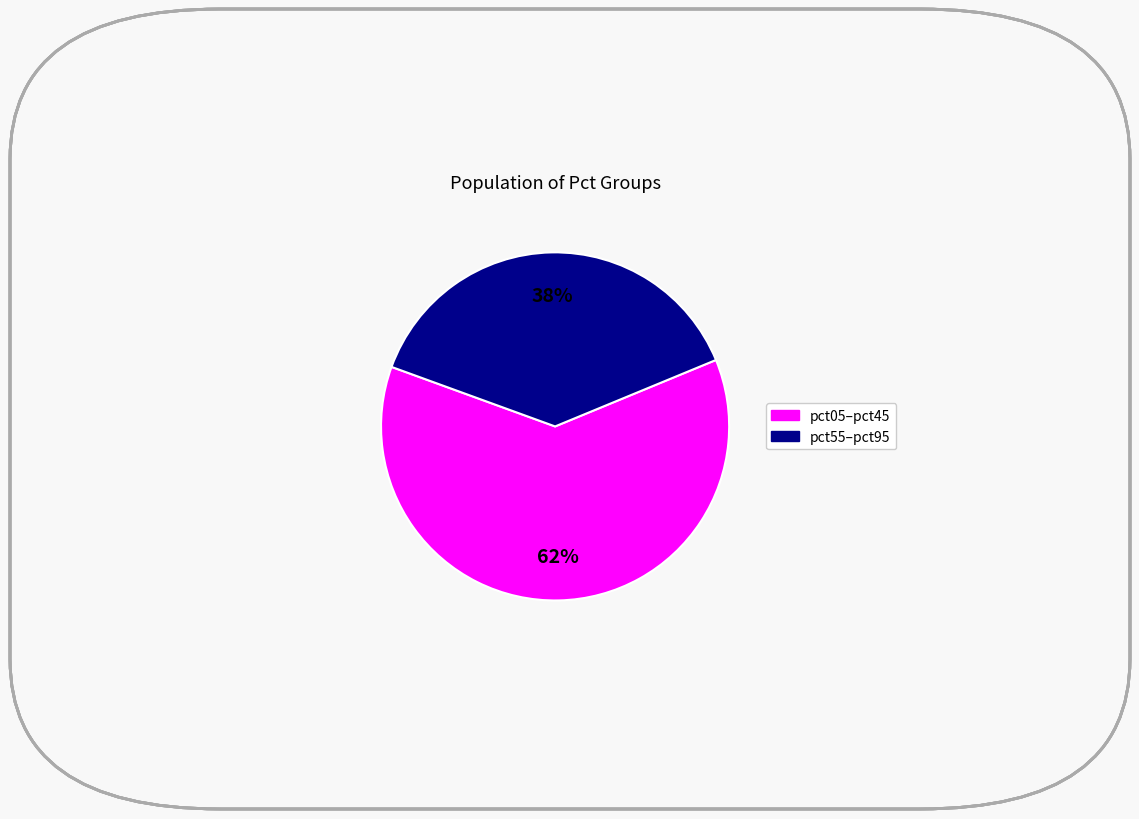

Is there a majority slice in this chart?

Yes